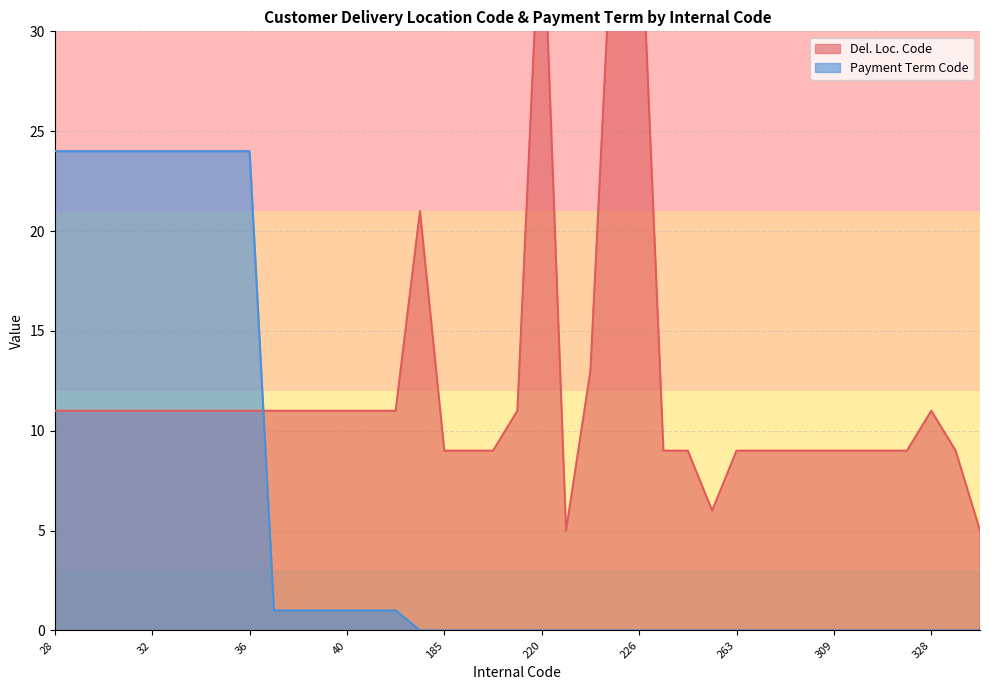

List the series in order of their overall mean, highest first.

Del. Loc. Code, Payment Term Code